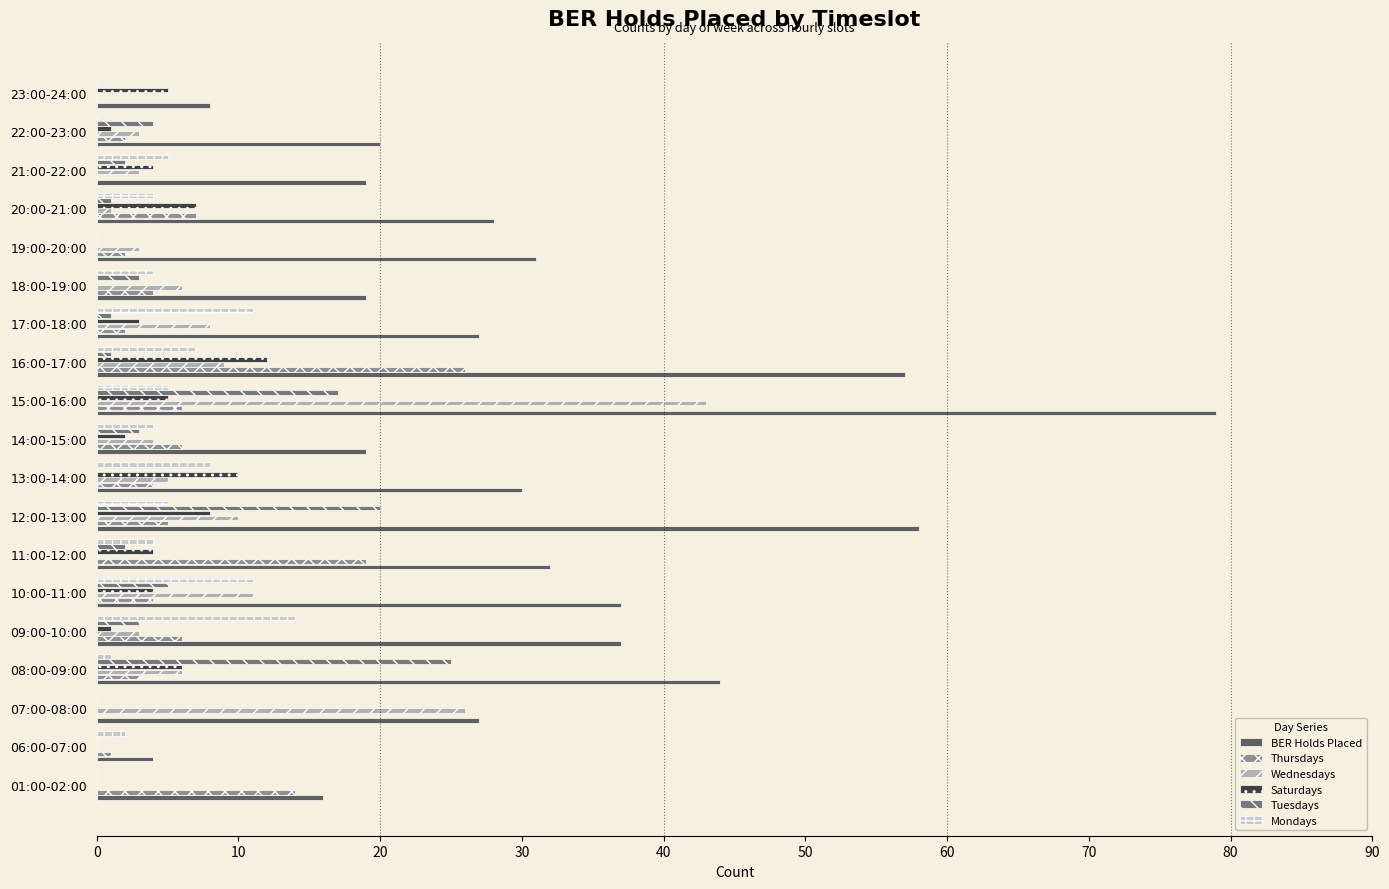

Where is Mondays nearest to the value 7?

16:00-17:00